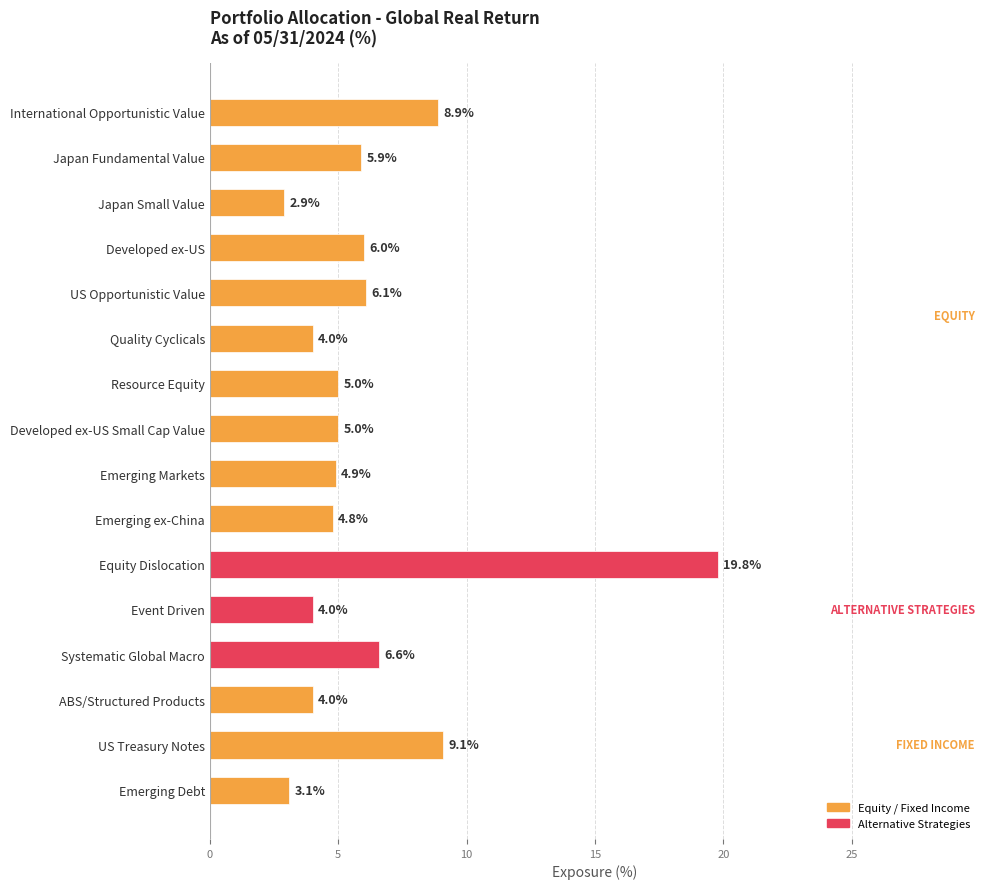

What is the label of the 5th bar from the top?

US Opportunistic Value